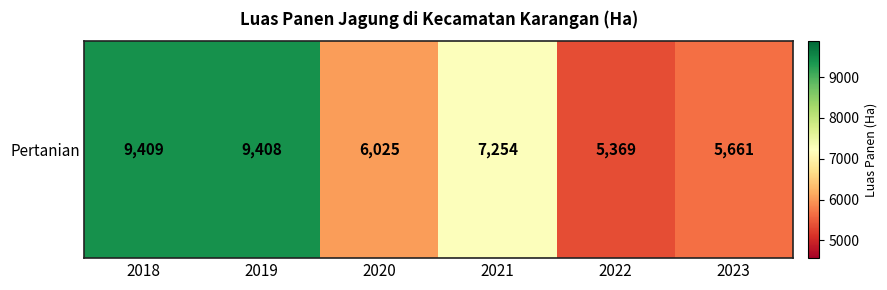

Reading left to right, extract all data points from this chart.

2018=9409	2019=9408	2020=6025	2021=7254	2022=5369	2023=5661